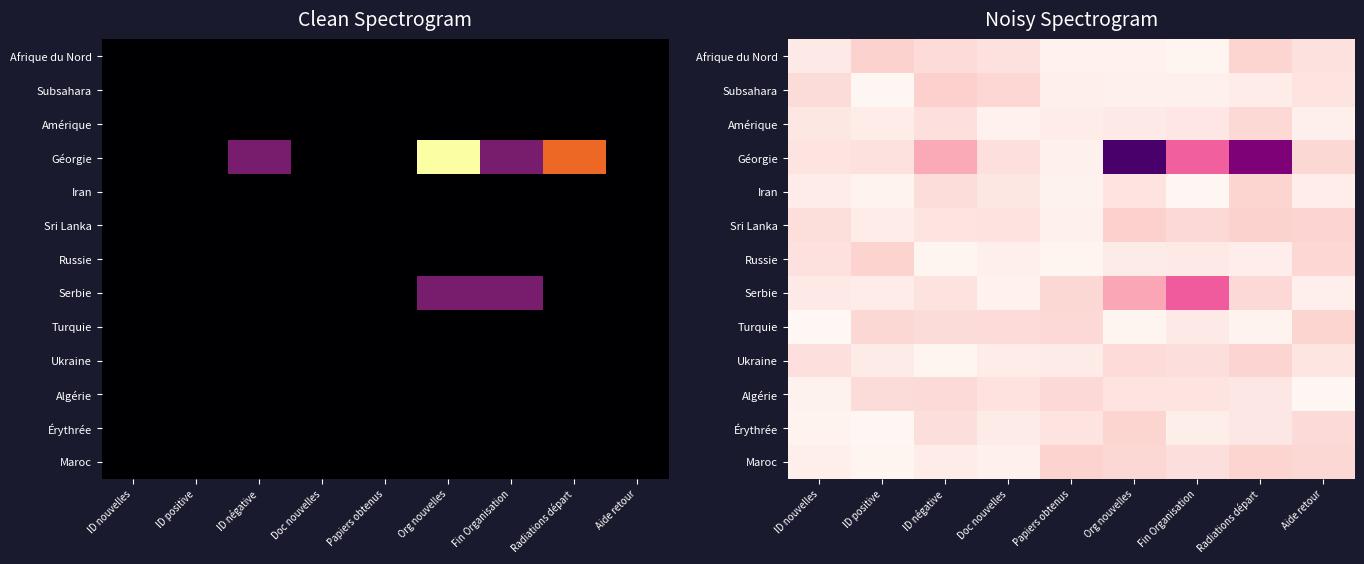

Is it true that Maroc equals 0.0 at ID négative?

False